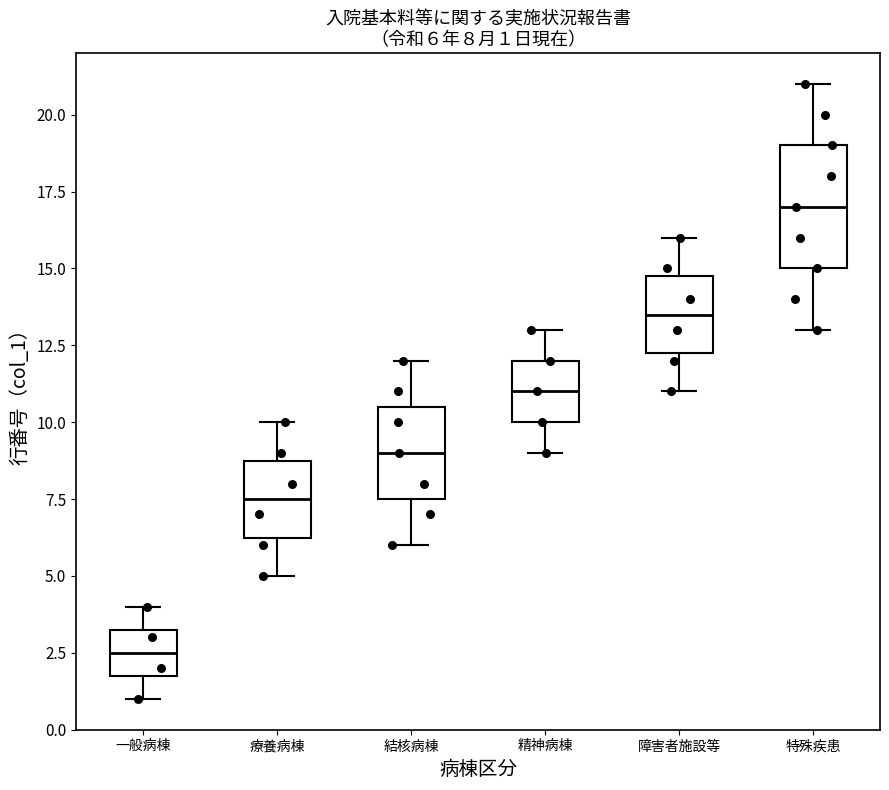

Which box's median line is the highest?

特殊疾患